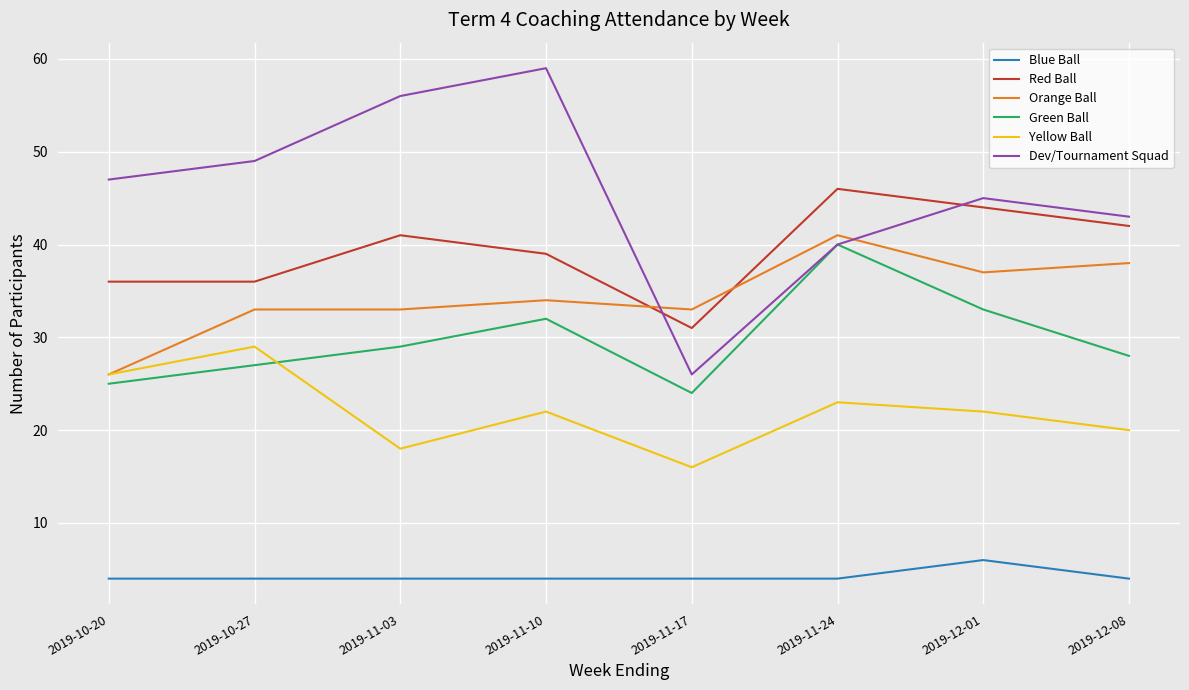

How many Yellow Ball values are between 20 and 26?

5